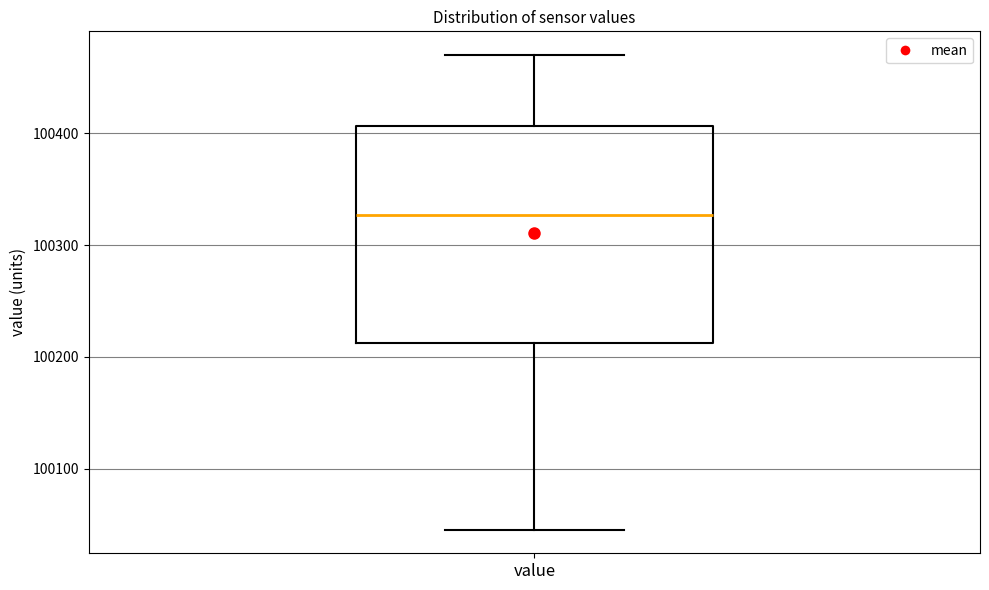

Transcribe this box plot: give where the median line is, the range the box spans, and where the two whiskers end, as read against the y-axis. The values are not printed on the chart, so give them approximately, as read against the axis.

median 100330, box 100210 to 100410, whiskers 100050 to 100470